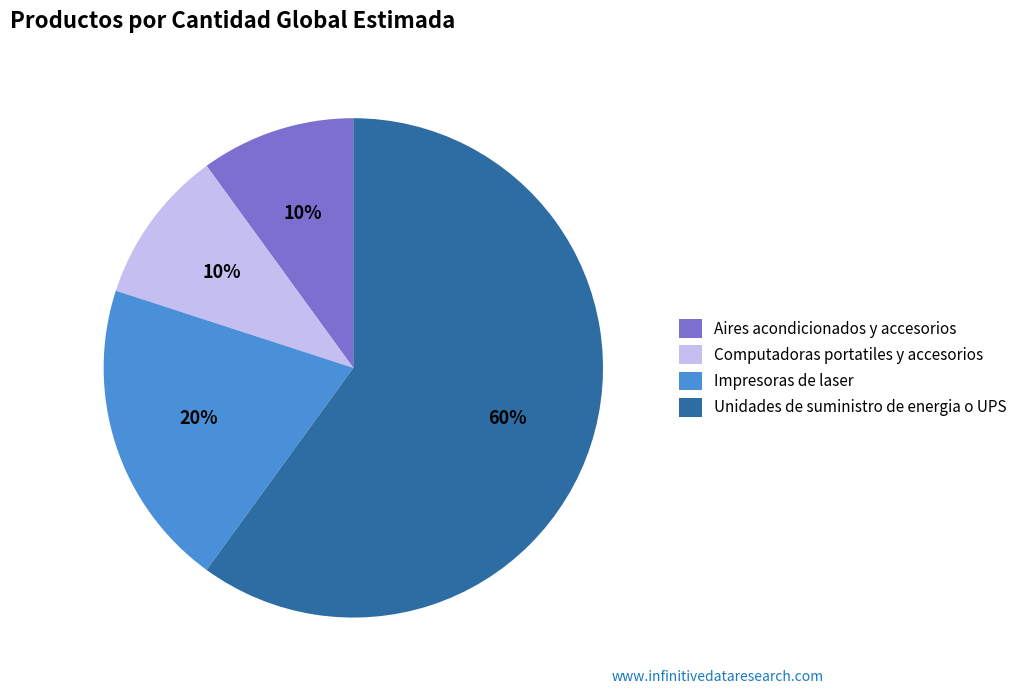

Is the sum of Aires acondicionados y accesorios and Impresoras de laser greater than half?

No